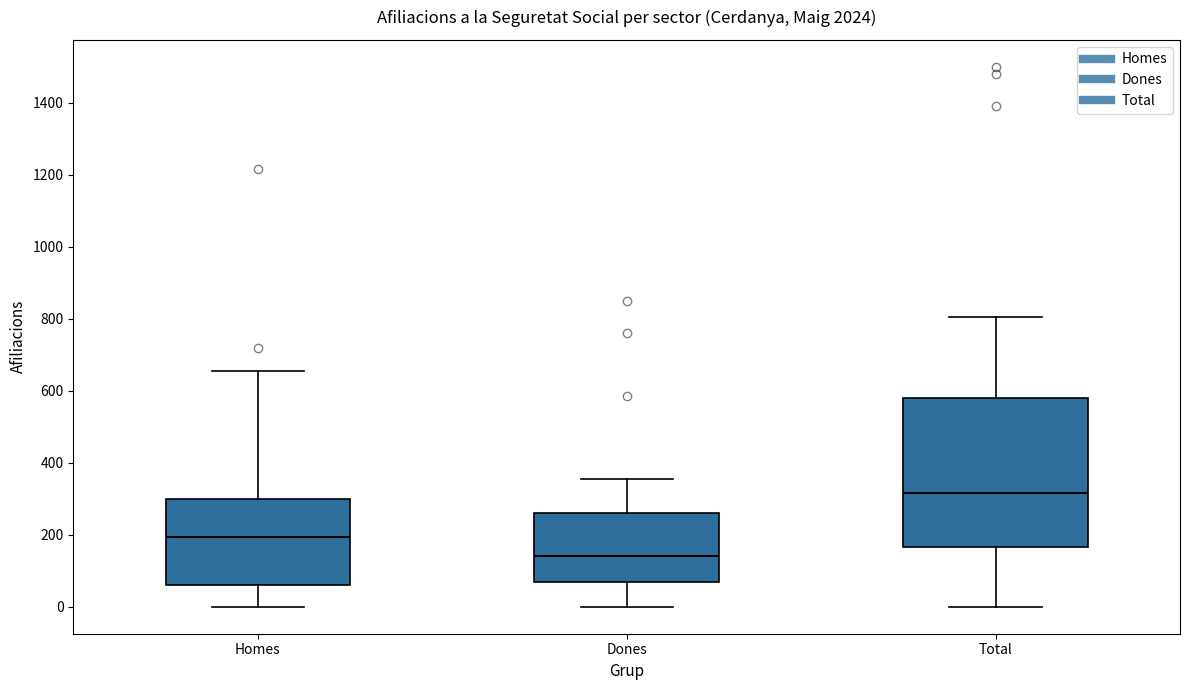

Comparing the boxes themselves (not the whiskers), which one is the tallest?

Total